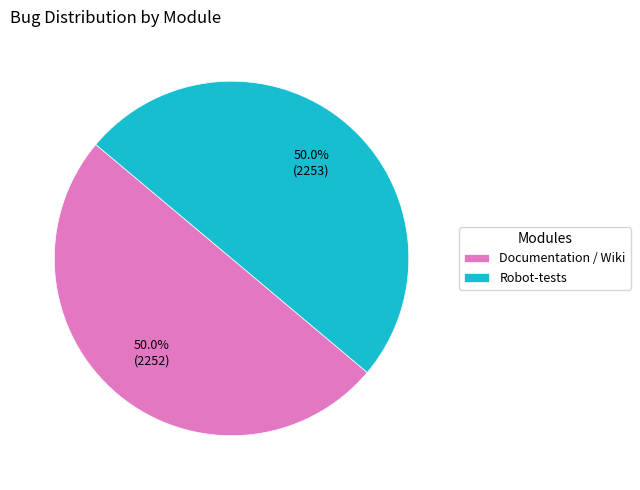

How many segments does this pie chart have?

2